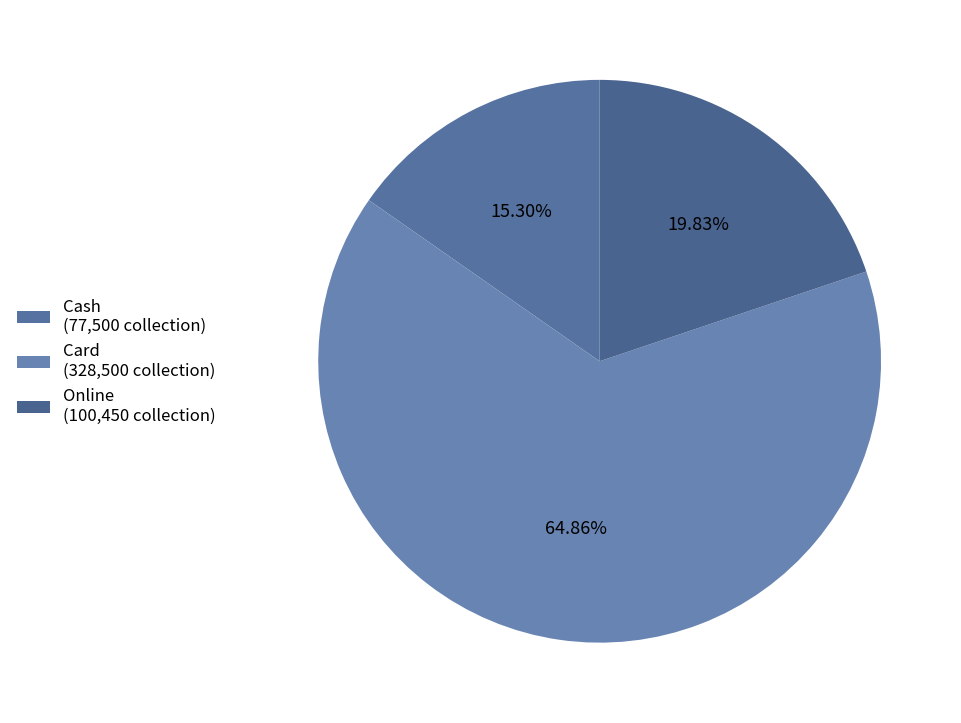

What is the change in value from Cash to Online?

+22950